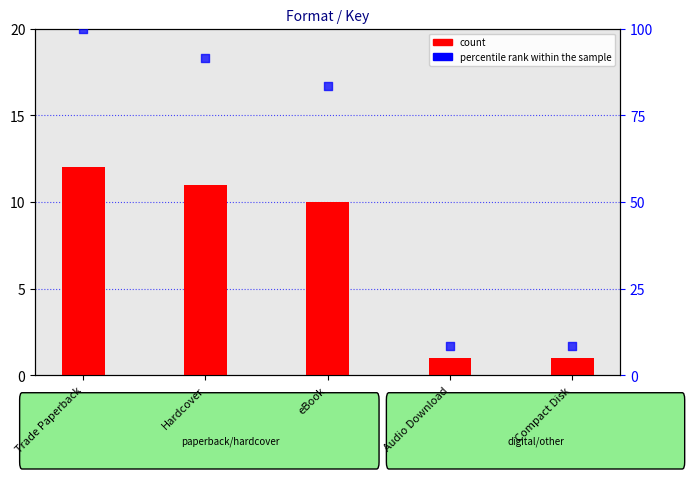

What is the total value across all series at Compact Disk?

9.3